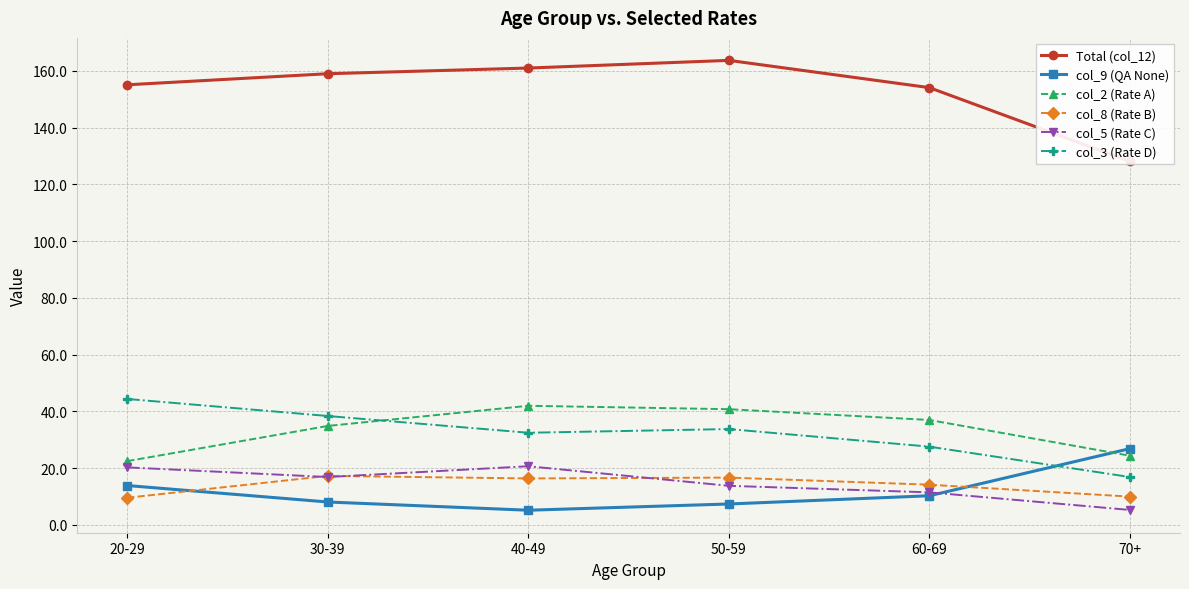

What is the label of the 2nd point from the left?

30-39